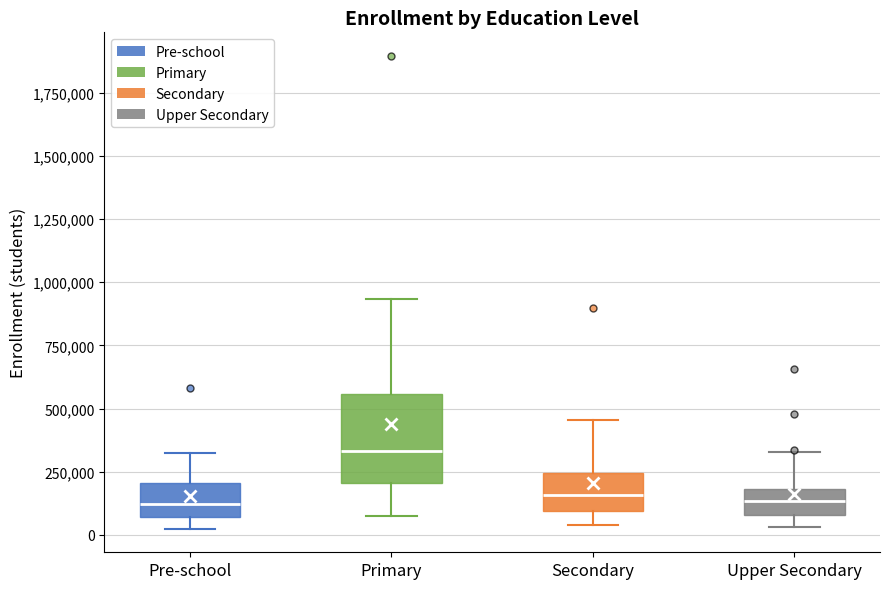

Reading left to right, read every box against the y-axis: the position of its median line, the range the box covers, and the ends of its whiskers. The values are not printed on the chart, so give them approximately, as read against the axis.

Pre-school: median 100000, box 50000 to 200000, whiskers 0 to 300000
Primary: median 350000, box 200000 to 550000, whiskers 100000 to 950000
Secondary: median 150000, box 100000 to 250000, whiskers 50000 to 450000
Upper Secondary: median 150000, box 100000 to 200000, whiskers 50000 to 350000